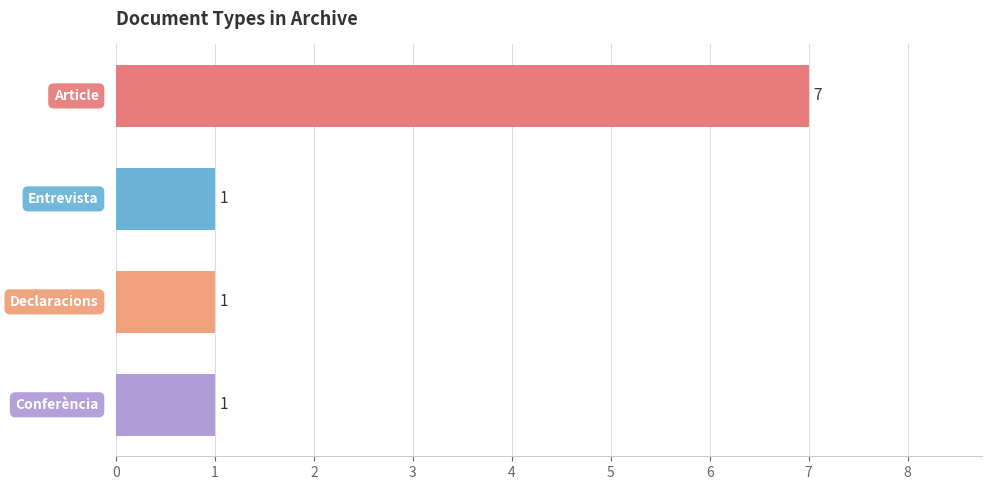

How many series are shown in this chart?

1